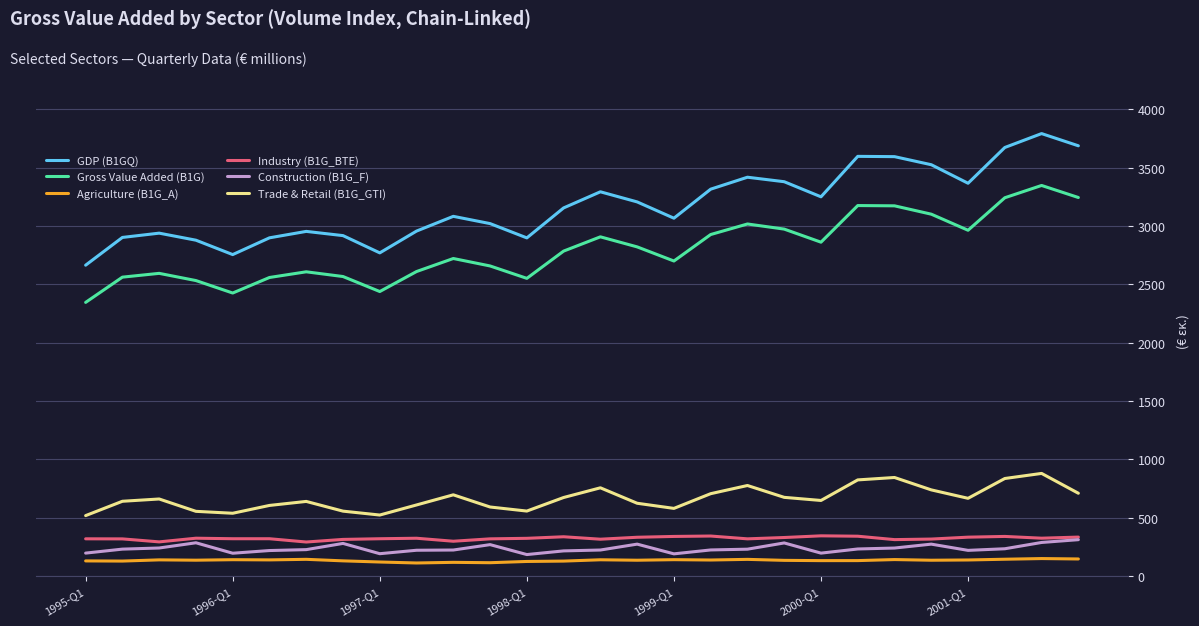

Which series has the largest total across all categories?

GDP (B1GQ)